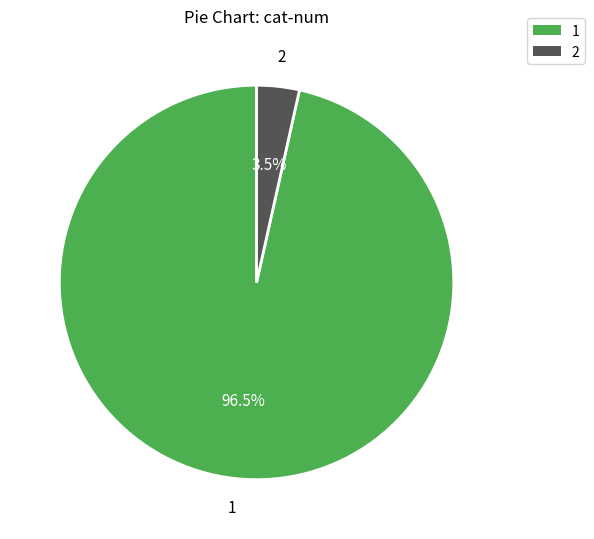

What is the majority slice?

1